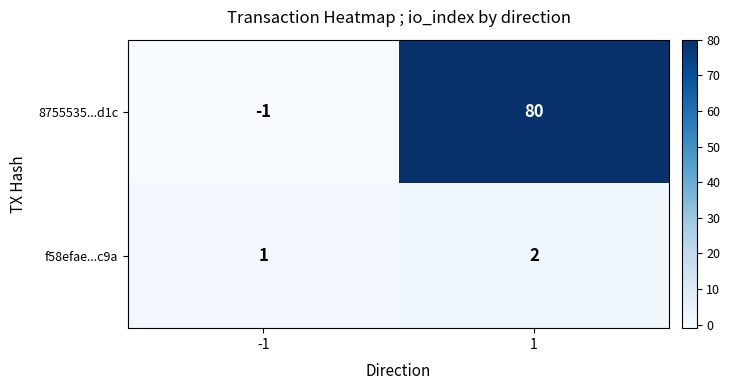

At how many categories does at least one series exceed 51?

1